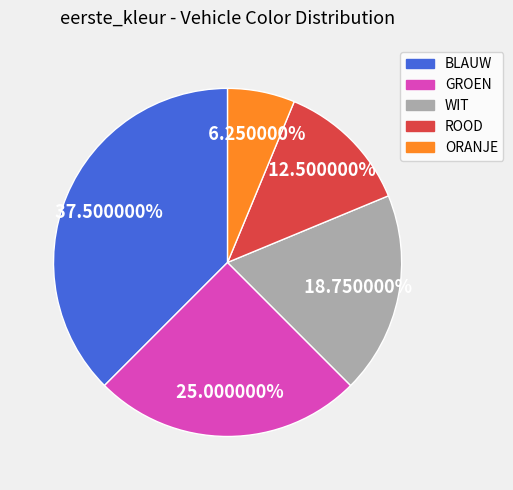

To the nearest percent, what portion does GROEN represent?

25%